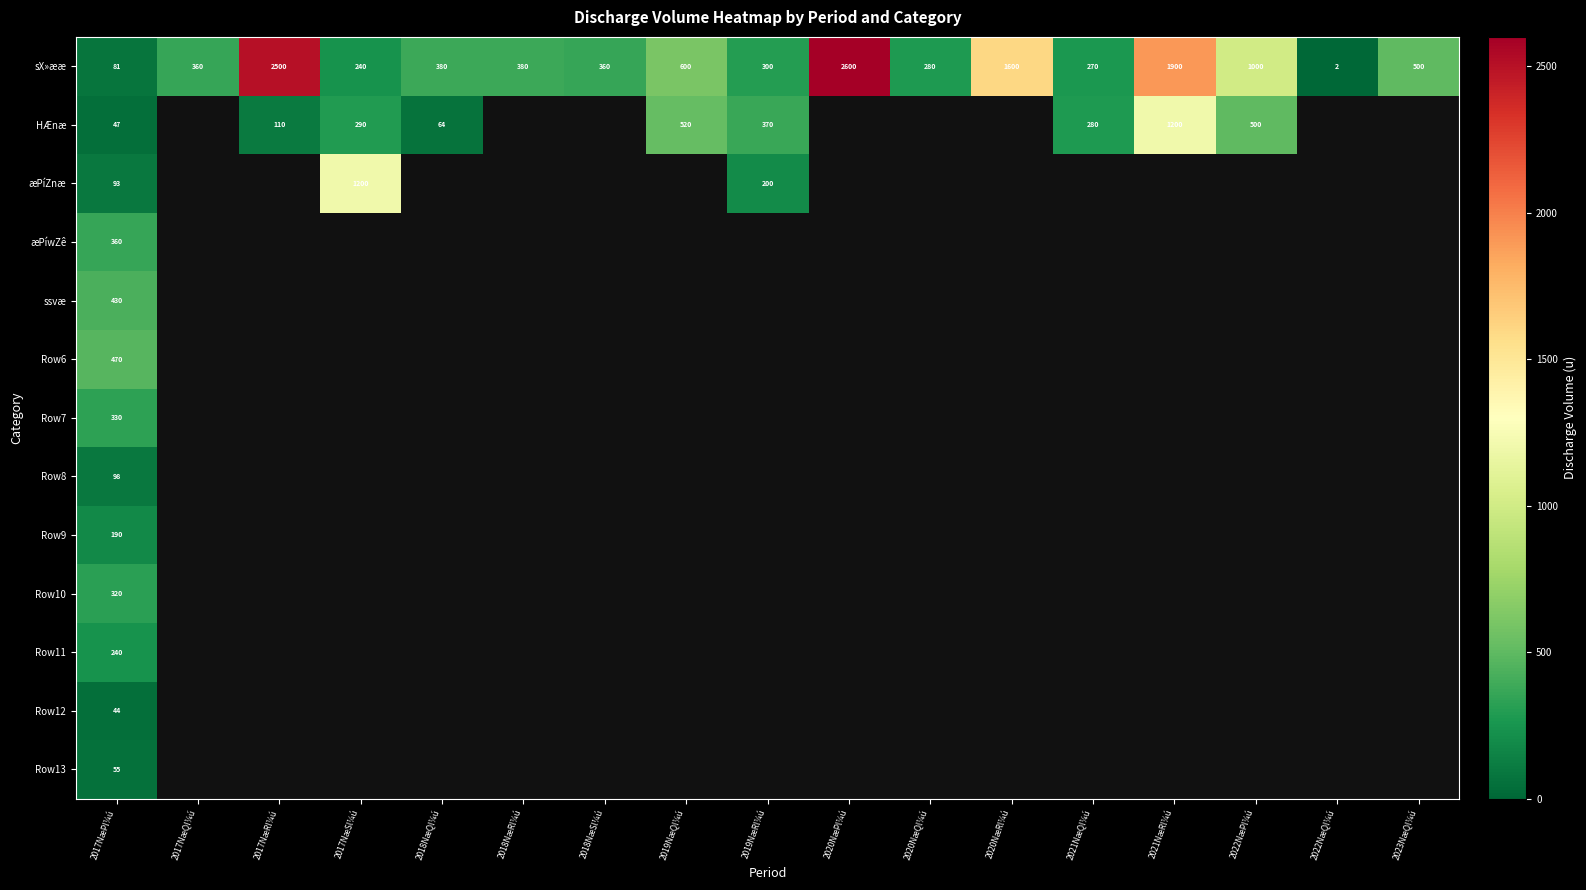

At 2017NæPl¼ú, list the series in order from smallest to largest.

Row12, HÆnæ, Row13, sX»ææ, æPíZnæ, Row8, Row9, Row11, Row10, Row7, æPíwZê, ssvæ, Row6